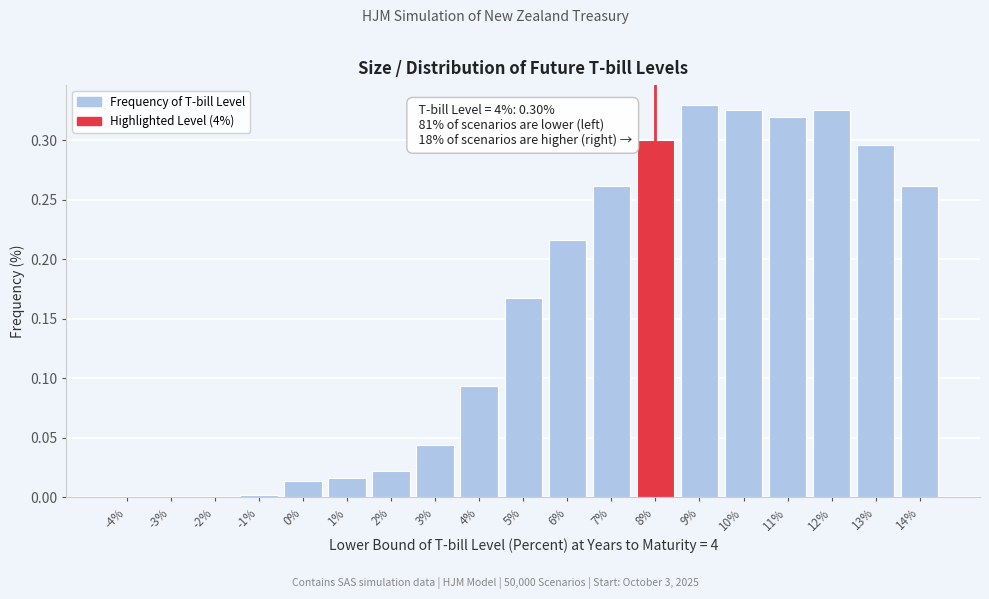

Which has a higher value, 0% or 10%?

10%